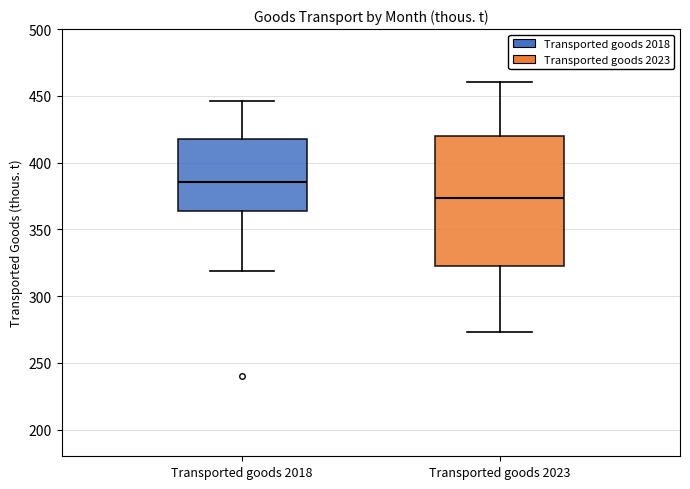

Where does the lower whisker of the box for Transported goods 2018 end on the y-axis? The values are not printed on the chart, so give them approximately, as read against the axis.

320